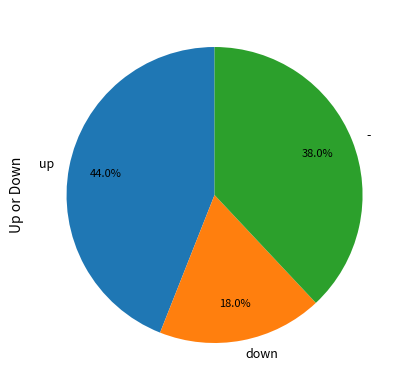

Count the number of slices in the pie.

3